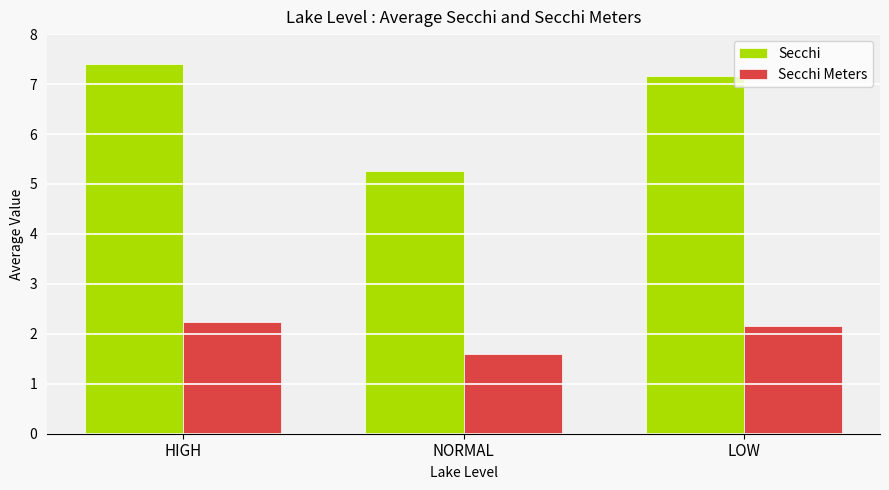

The Secchi series shows 5.0 at LOW. True or false?

False